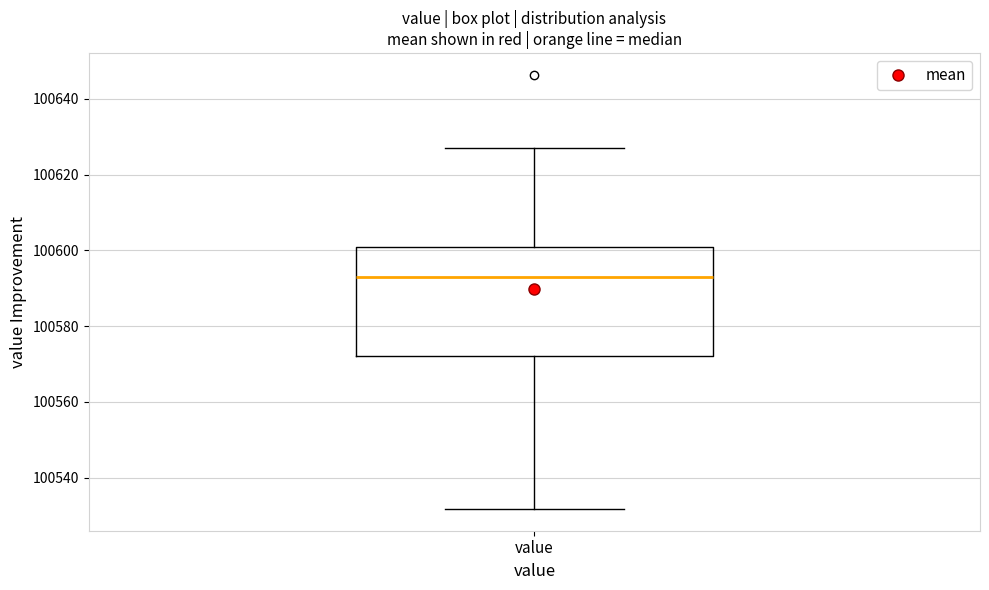

Transcribe this box plot: give where the median line is, the range the box spans, and where the two whiskers end, as read against the y-axis. The values are not printed on the chart, so give them approximately, as read against the axis.

median 100594, box 100572 to 100600, whiskers 100532 to 100628